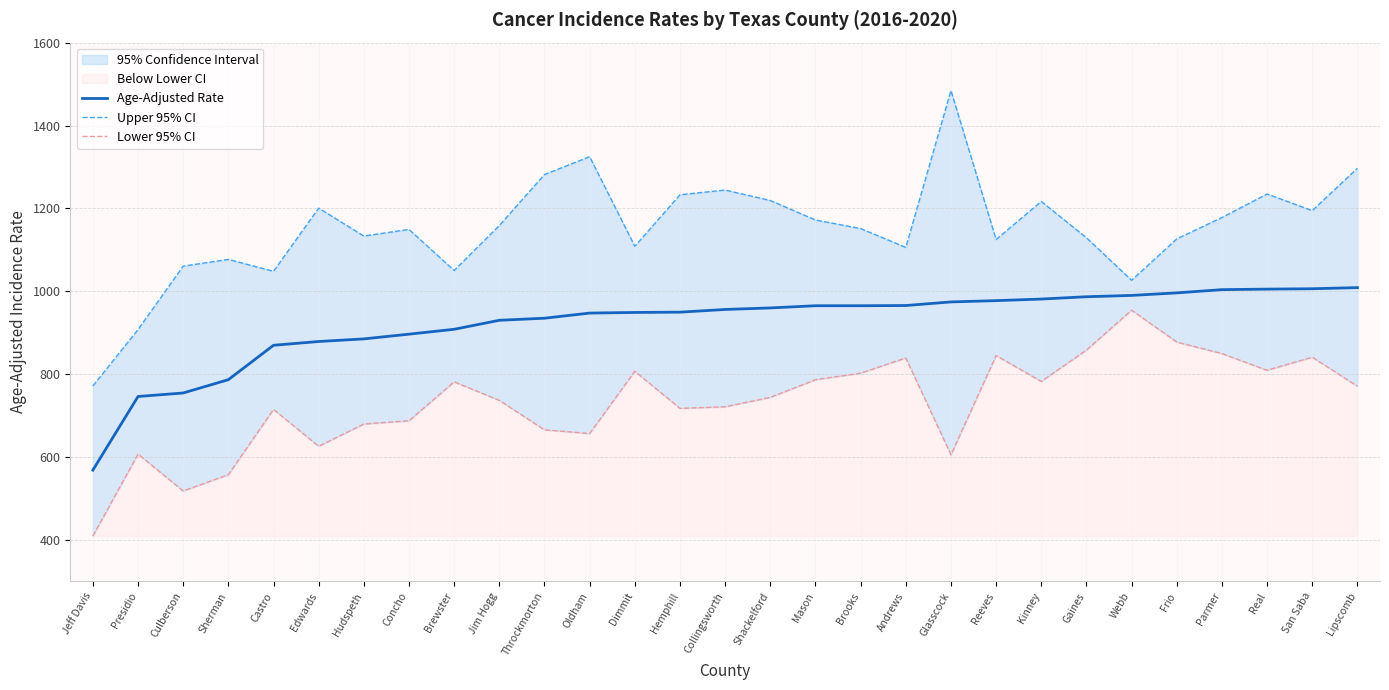

True or false: Lower 95% CI and Upper 95% CI cross at least once.

False